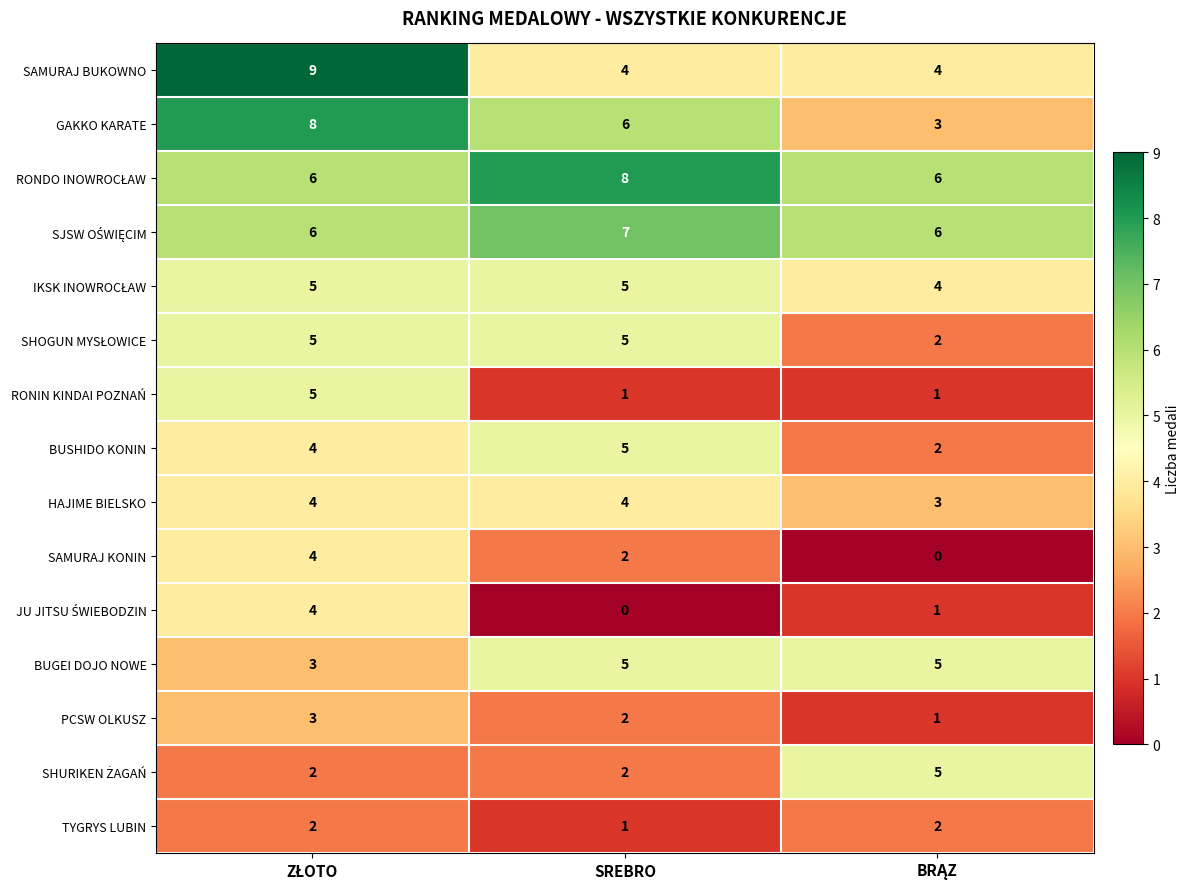

How many distinct data groups are displayed?

15